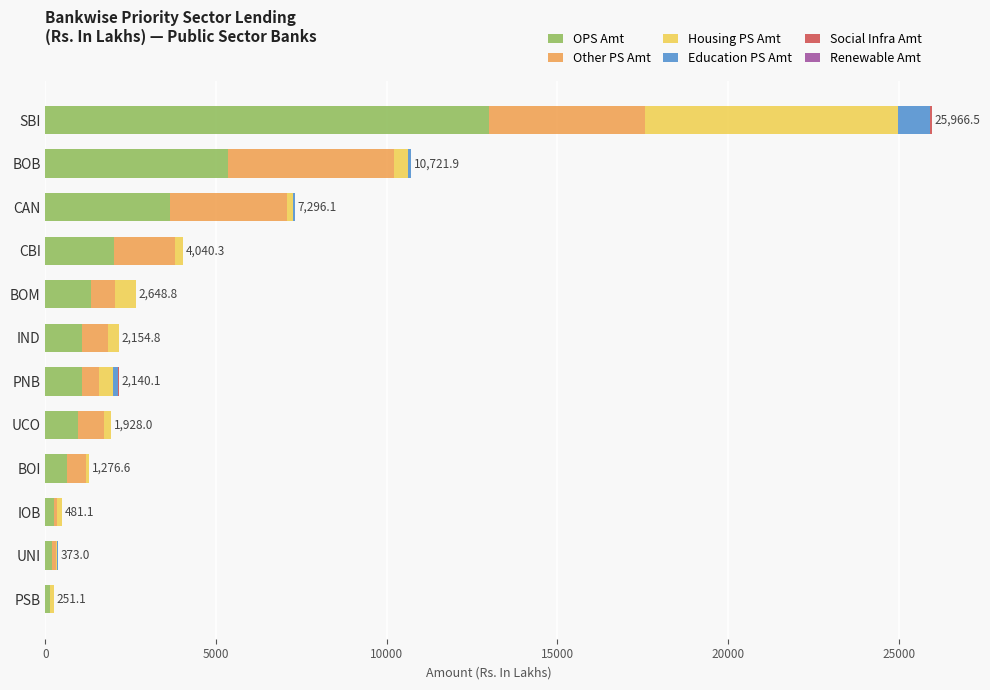

At which category is the sum across all series the highest?

SBI